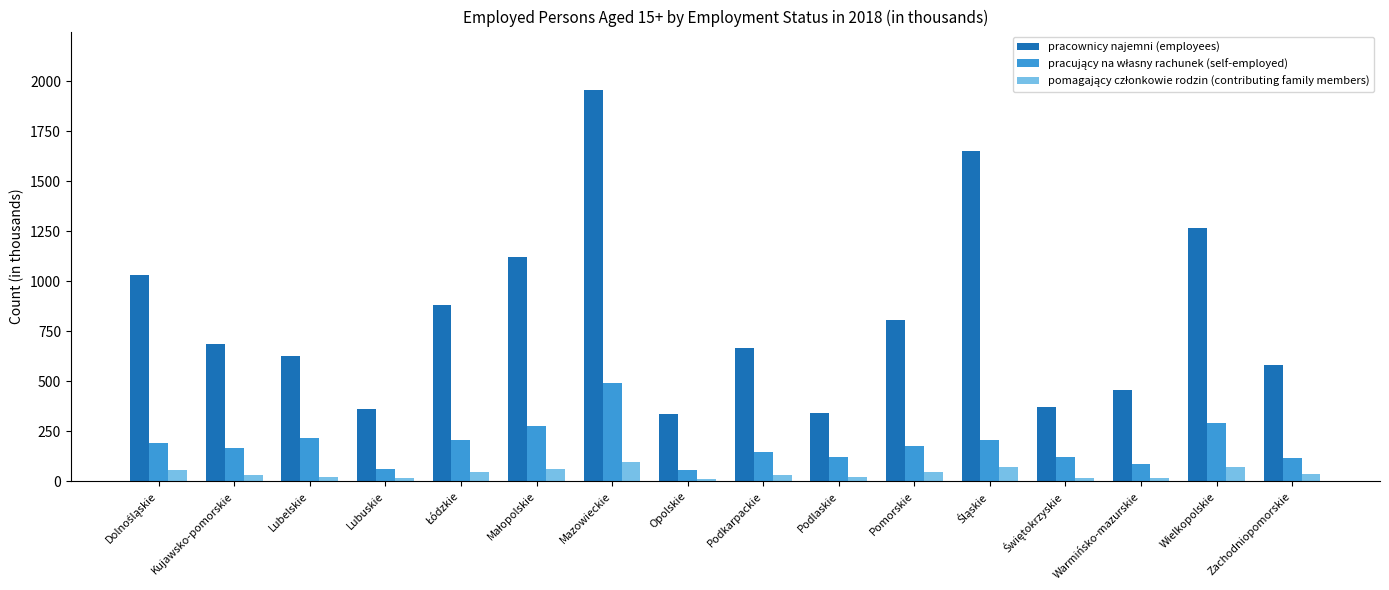

What is the greatest value displayed?

1956